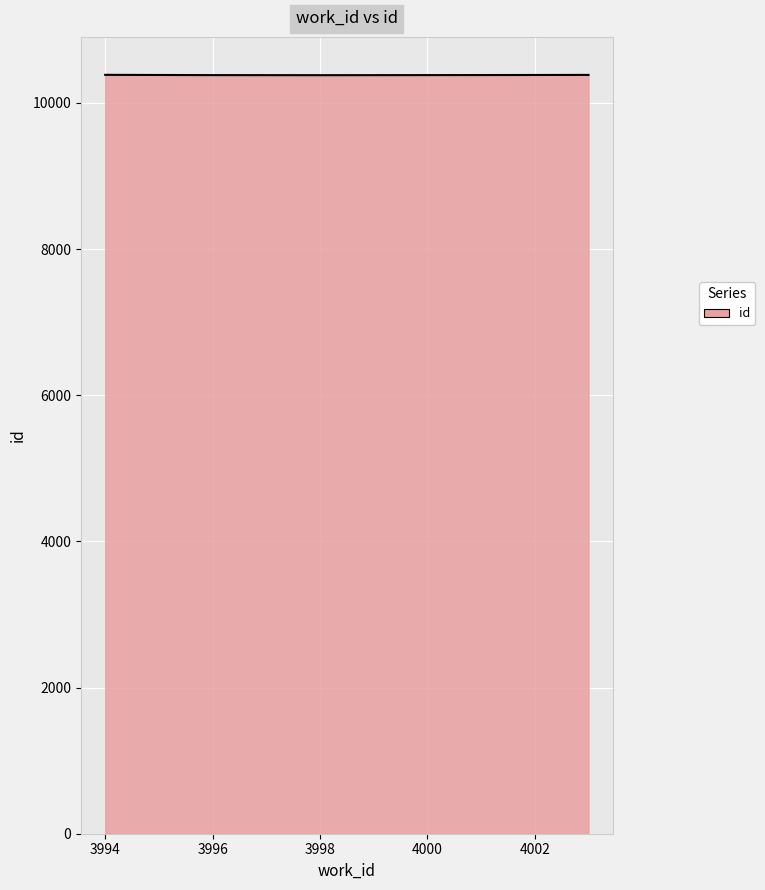

What is the maximum value shown in the chart?

10385.0